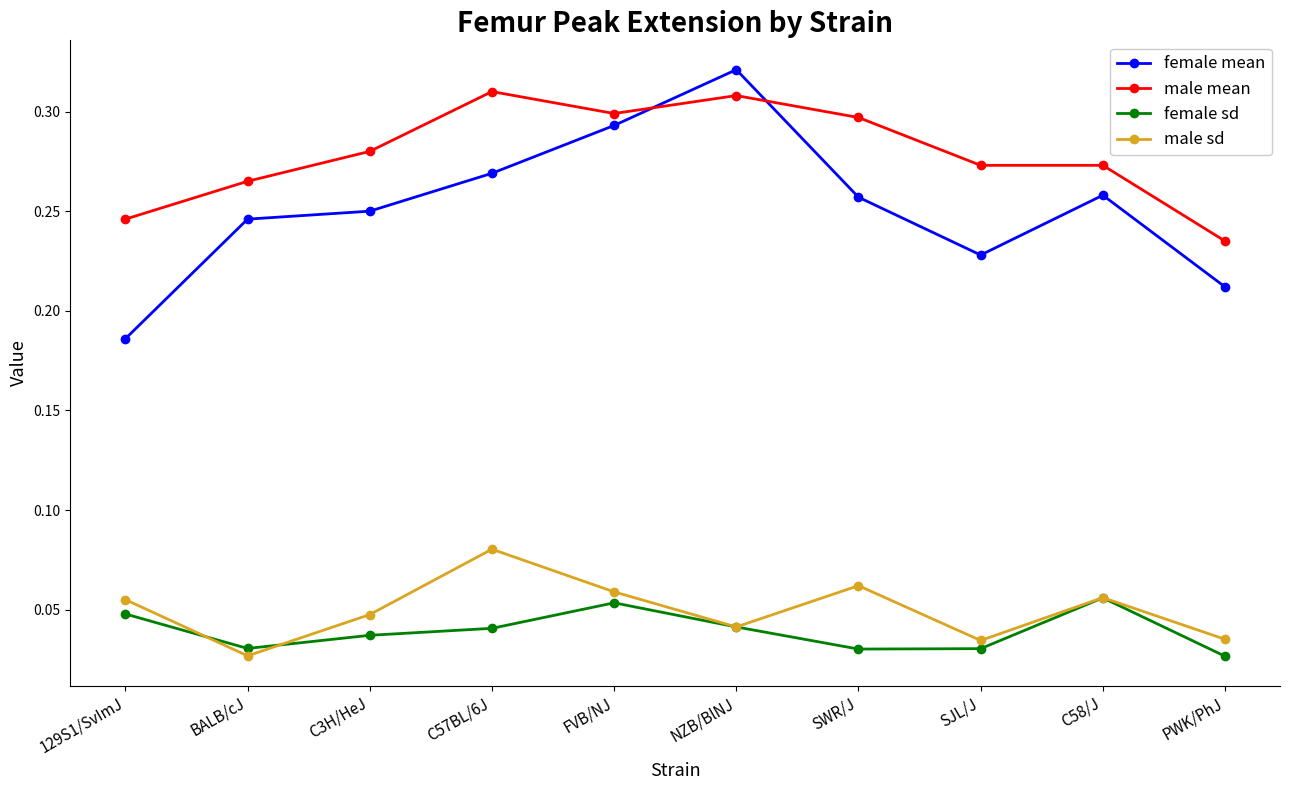

In female sd, how many points are higher than both neighbors (excluding endpoints)?

2